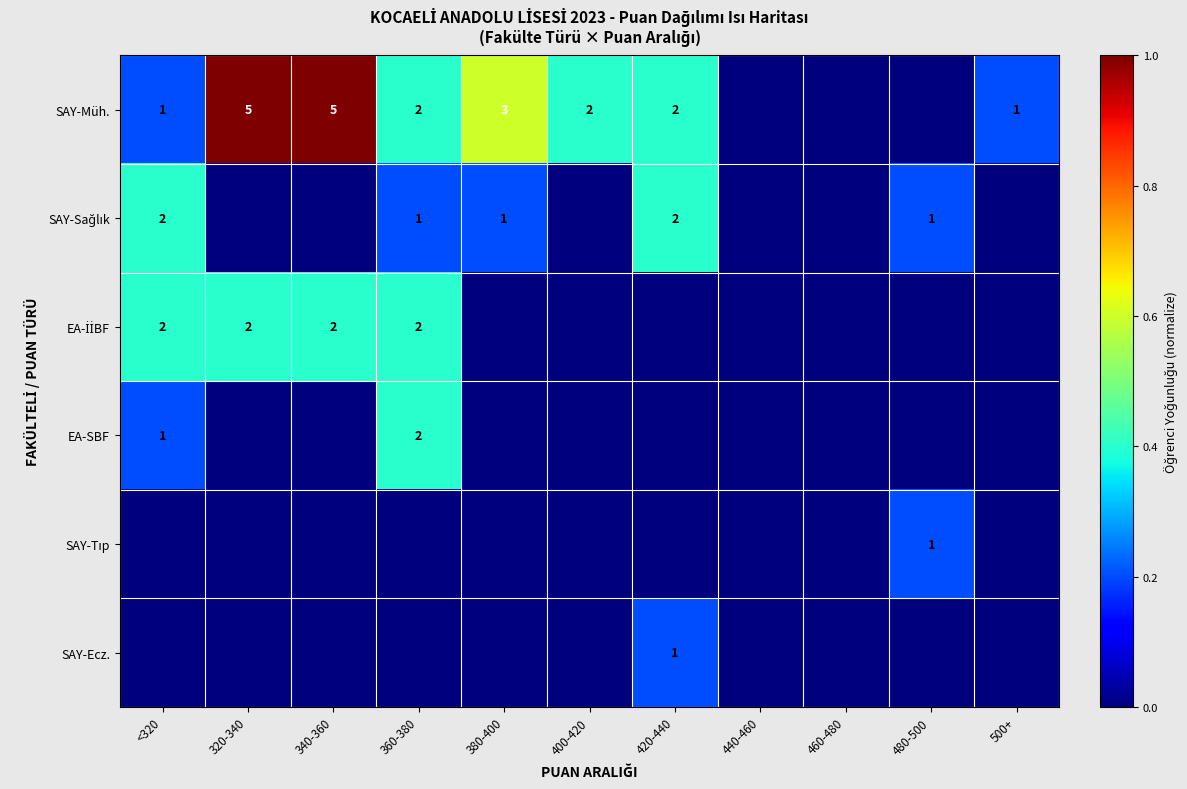

The value of SAY-Müh. at 500+ is 1. True or false?

True